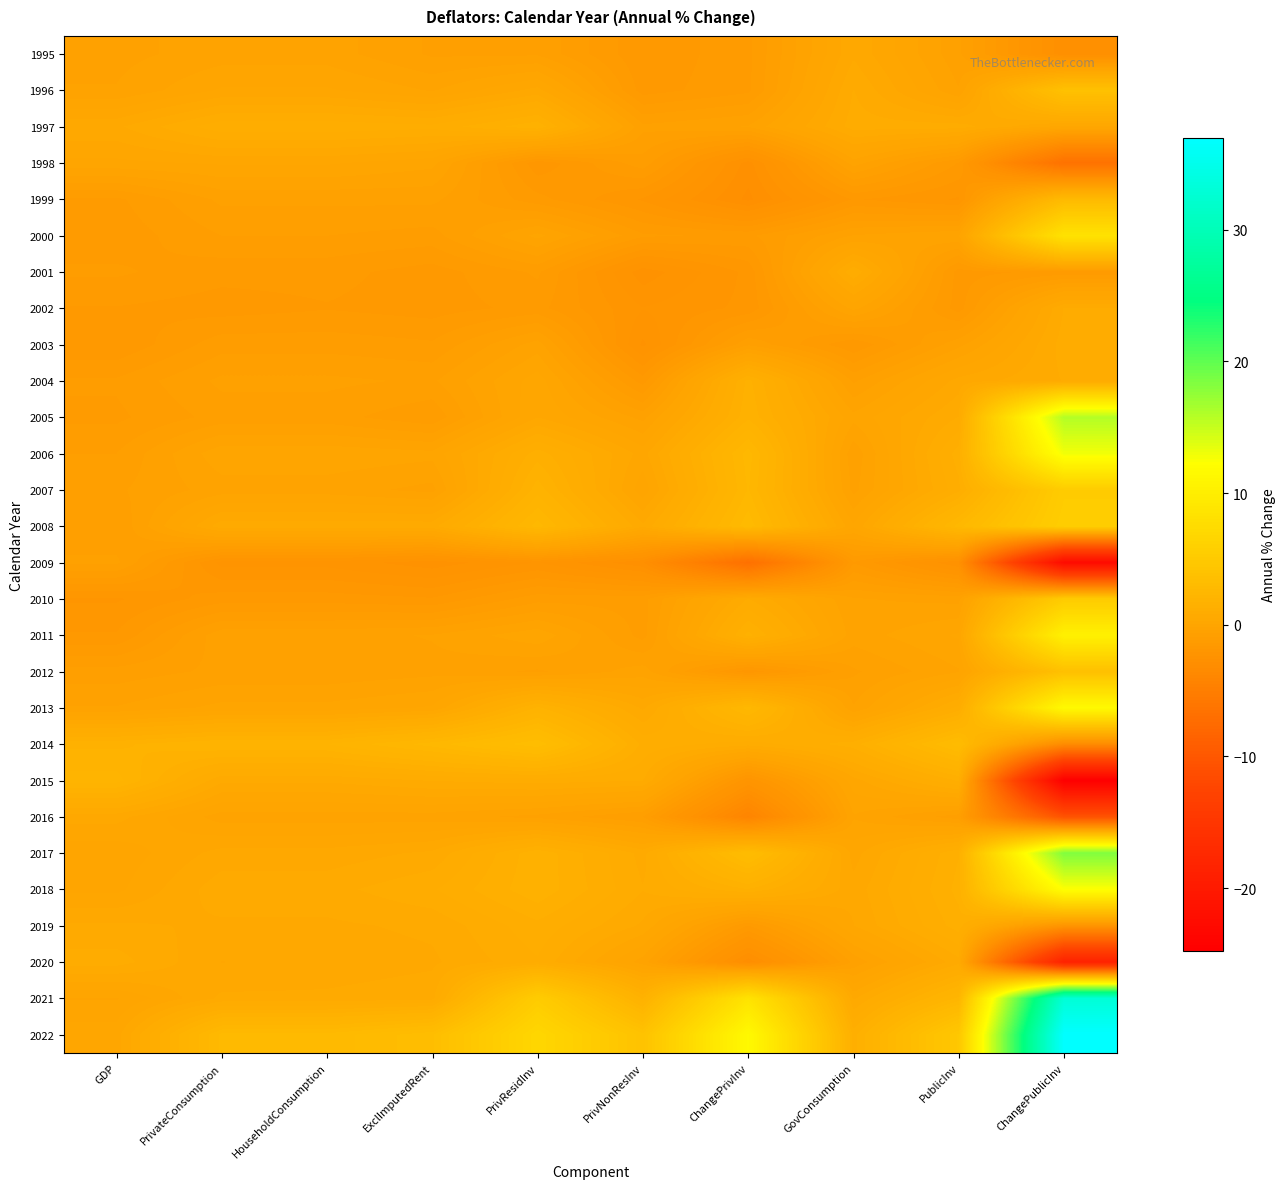

Rank the series at GovConsumption from highest to lowest value.

2014, 2022, 2001, 1997, 1996, 1995, 2021, 2018, 2019, 2015, 2017, 2008, 2002, 2005, 2016, 1998, 2011, 2000, 2010, 2013, 2007, 2006, 2020, 2004, 2012, 2009, 1999, 2003